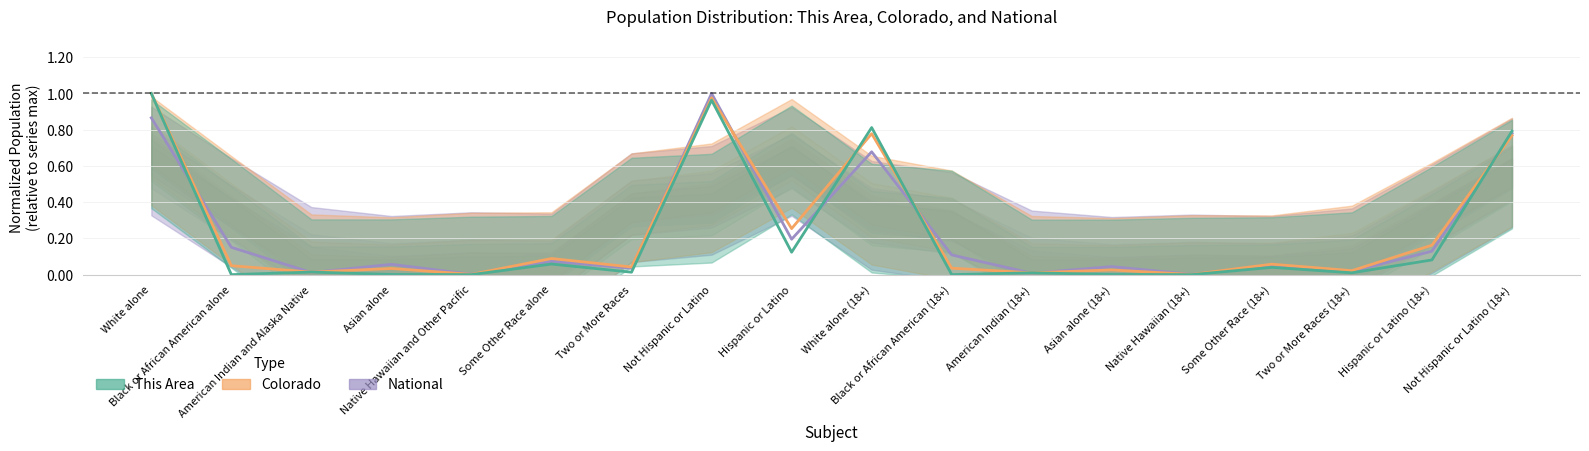

Where is Colorado nearest to the value 0?

Native Hawaiian (18+)